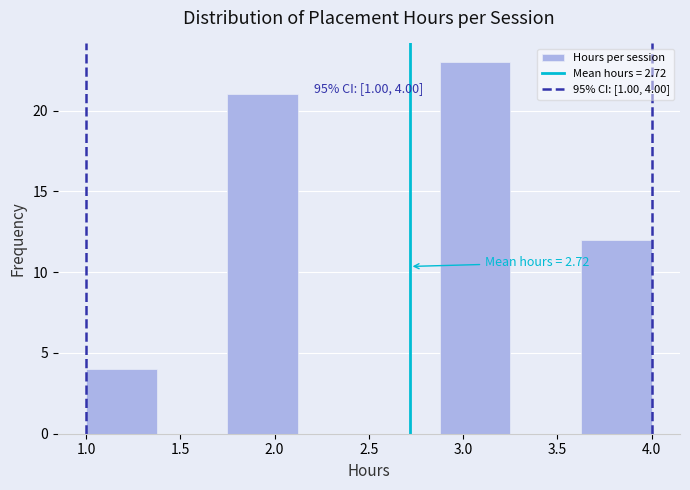

Which range on the x-axis has the tallest bar?

2.875 to 3.250